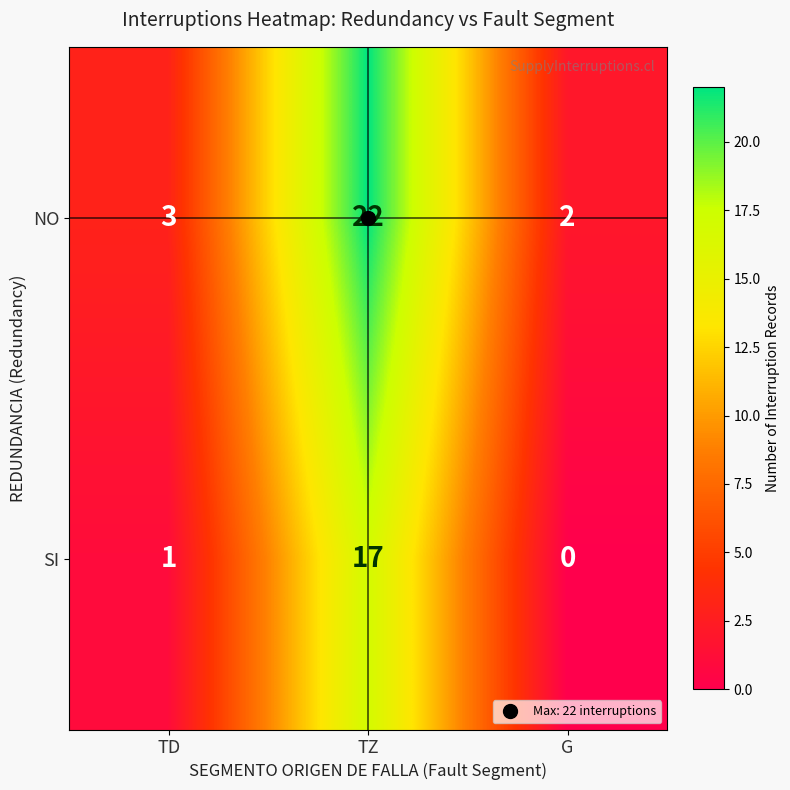

At TD, list the series in order from smallest to largest.

SI, NO